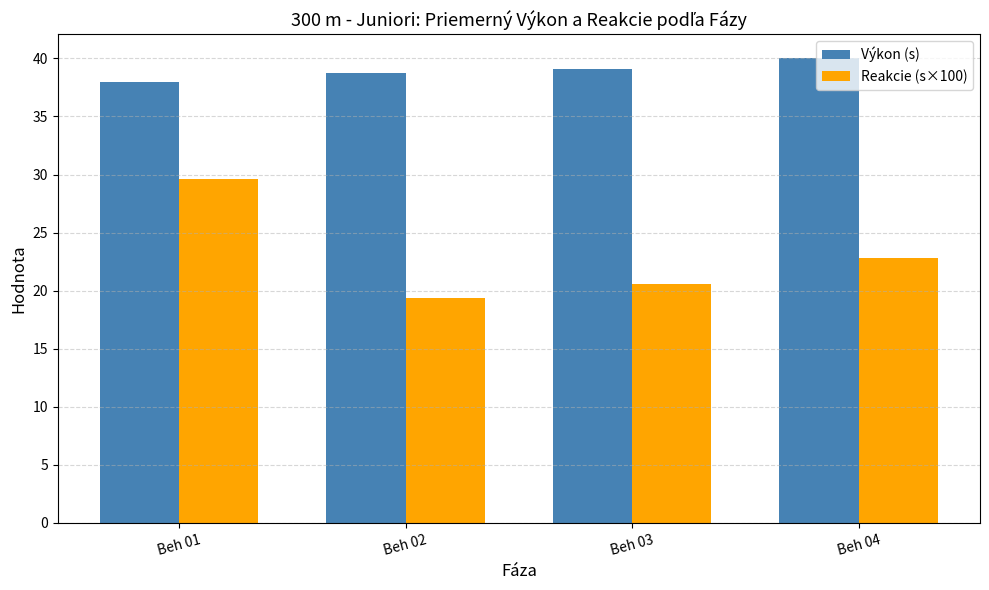

What are all the series names shown in the legend?

Výkon (s), Reakcie (s×100)